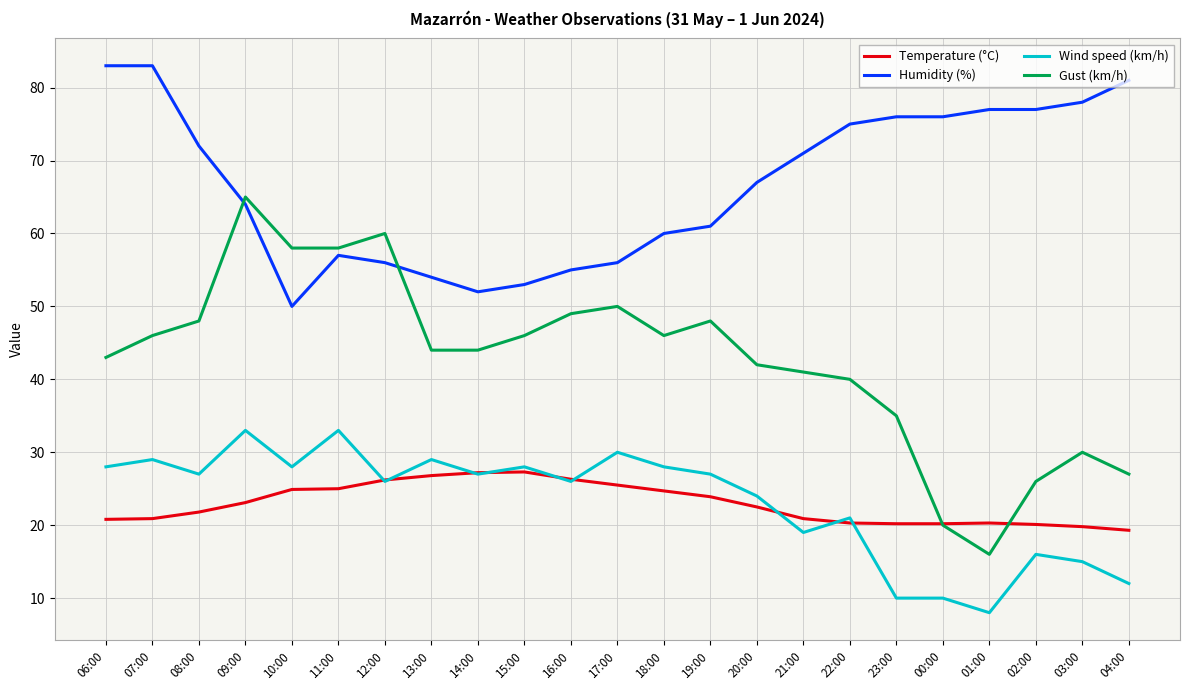

Count the number of categories in the chart.

23